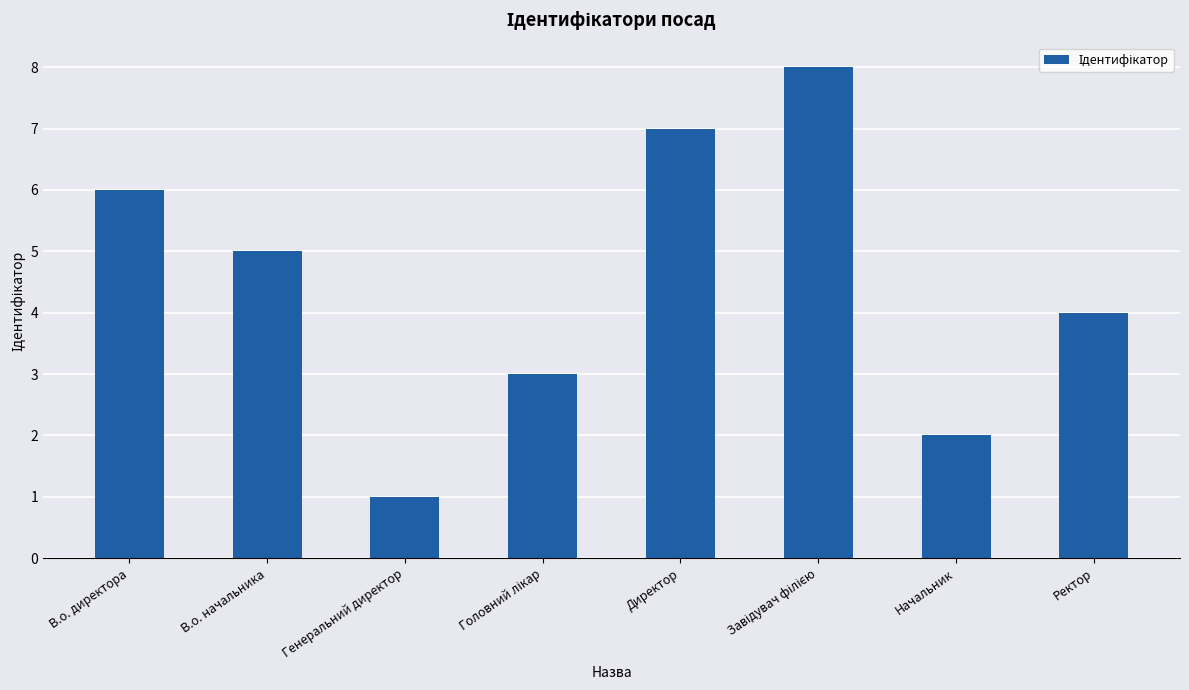

Which has a higher value, Генеральний директор or Ректор?

Ректор